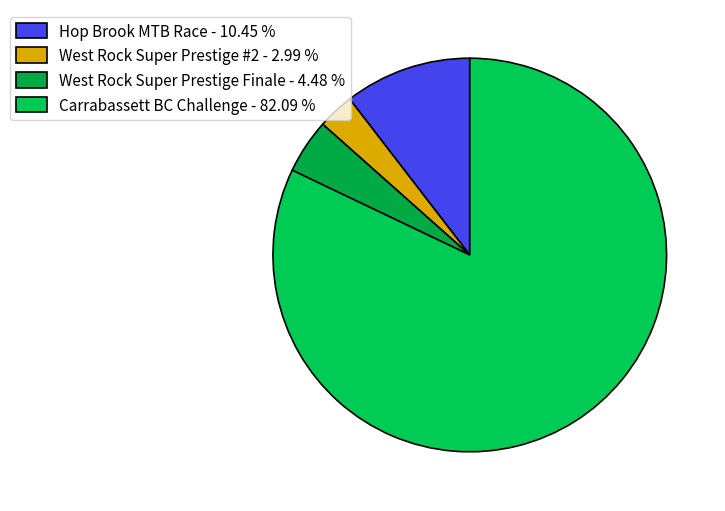

To the nearest percent, what percentage of the pie is West Rock Super Prestige Finale?

4%